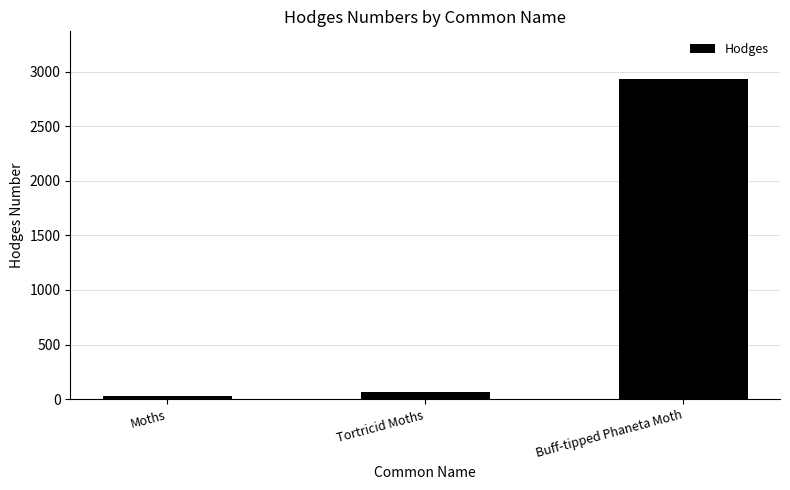

What is the sum of all values?

3020.1